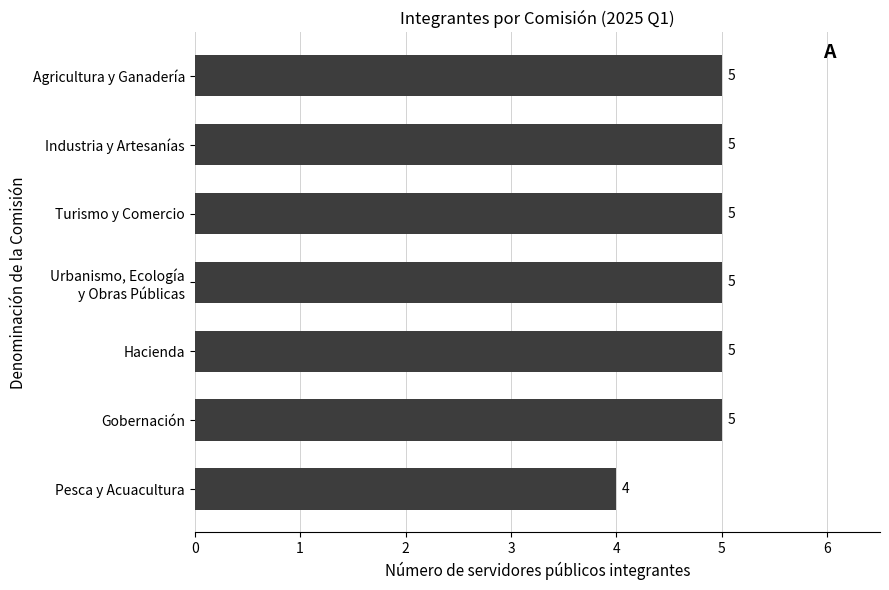

What is the average value?

5